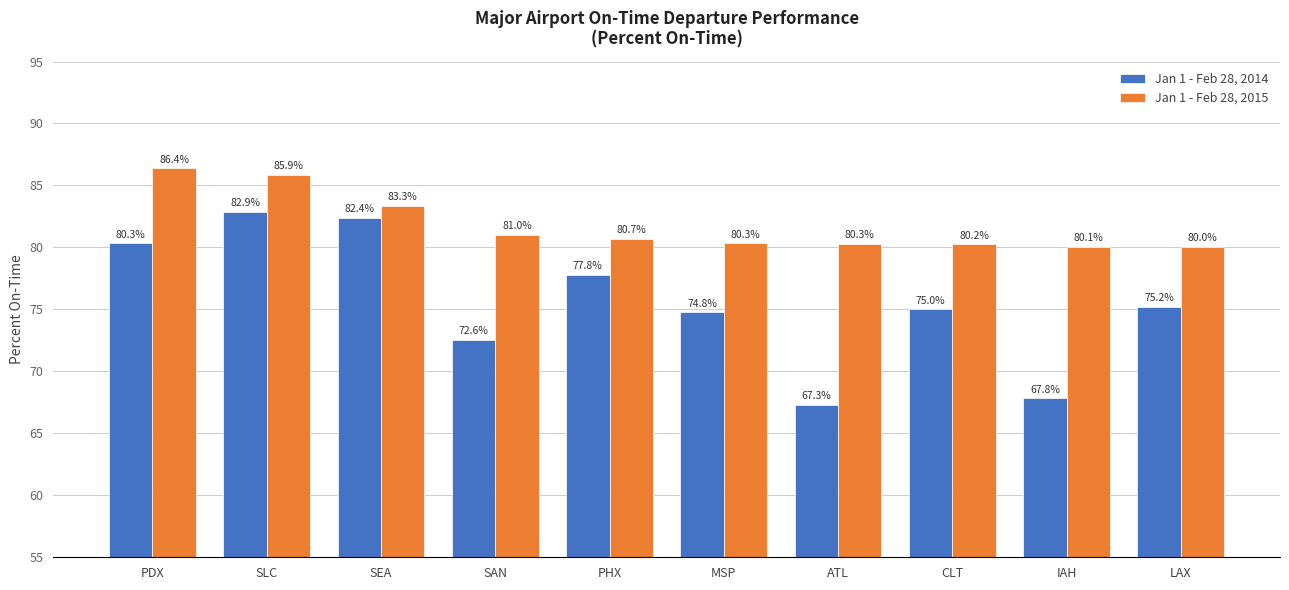

What is the total value across all series at SLC?

168.7